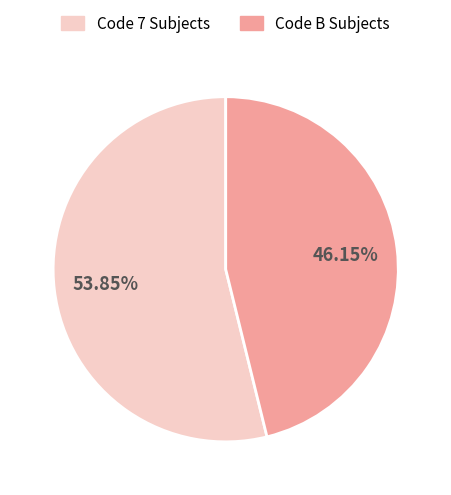

Rank the categories by value from lowest to highest.

Code B Subjects, Code 7 Subjects